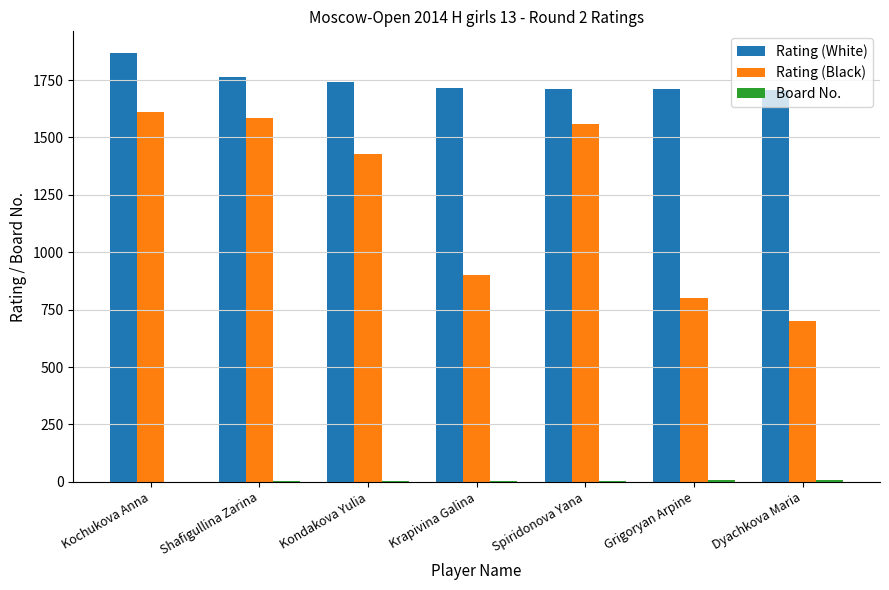

Between Kochukova Anna and Dyachkova Maria, which series saw the biggest shift?

Rating (Black)